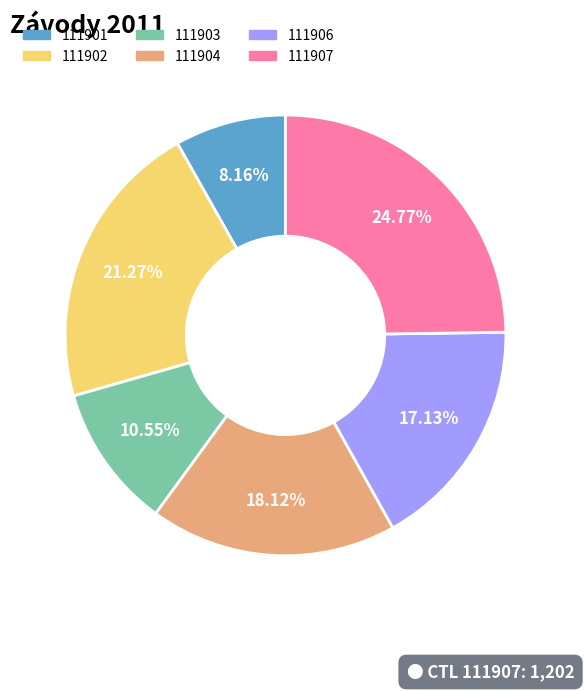

Approximately how many times larger is the value at 111903 compared to 111901?

1.3